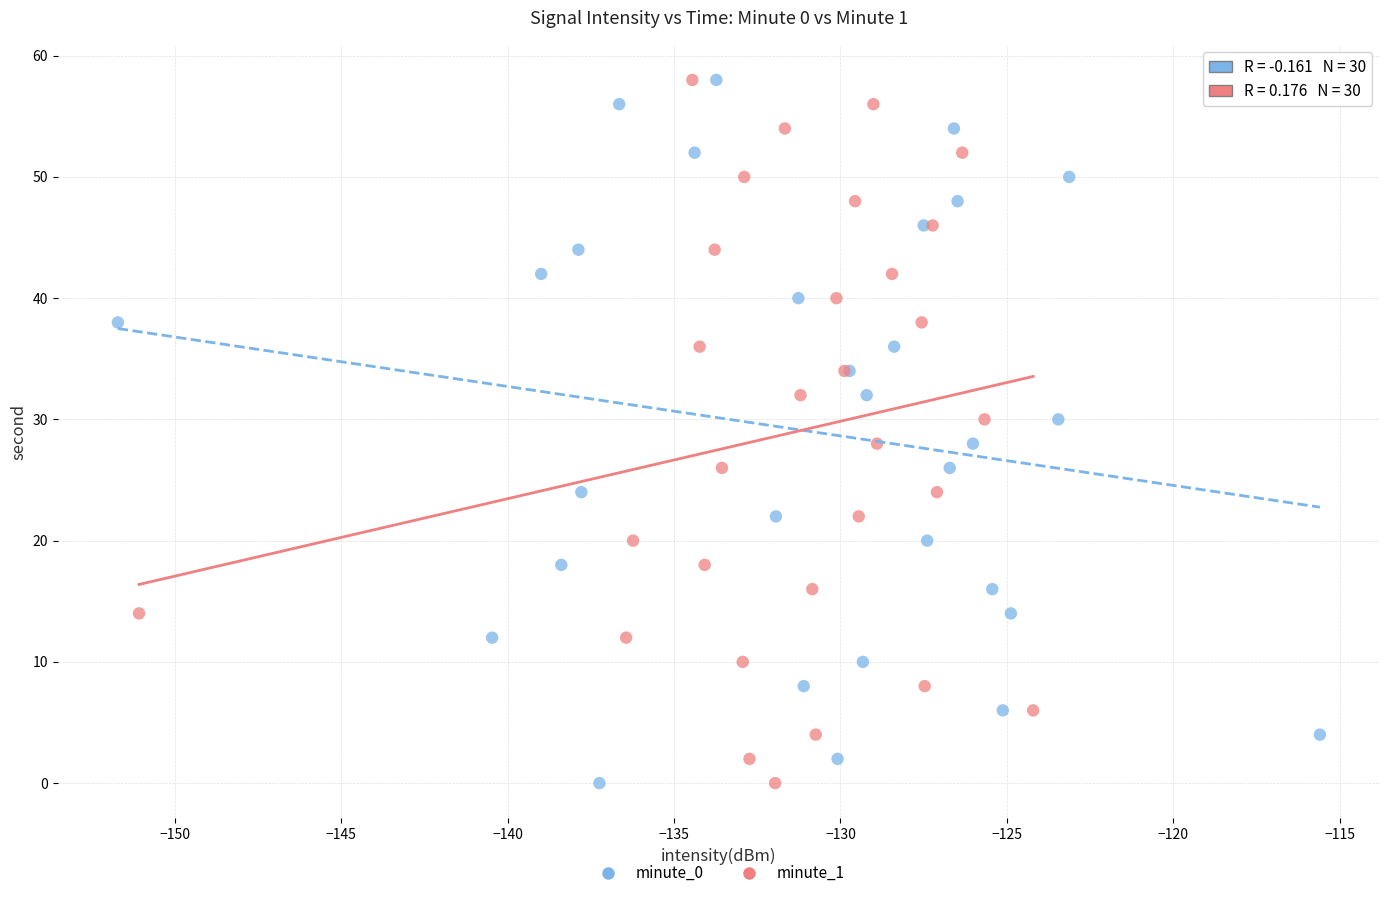

What are all the series names shown in the legend?

minute_0, minute_1